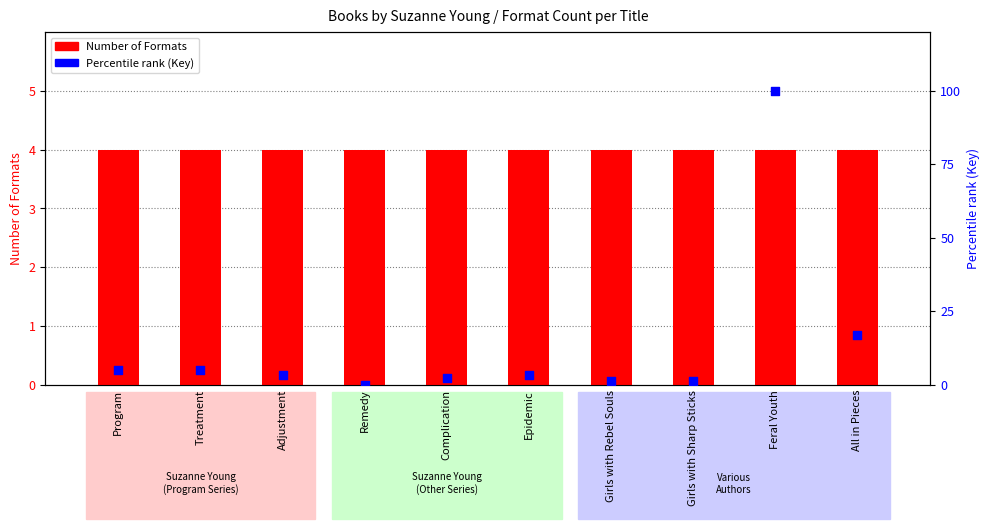

Is the value of Number of Formats at Girls with Rebel Souls greater than the value of Percentile rank (Key) at Feral Youth?

No